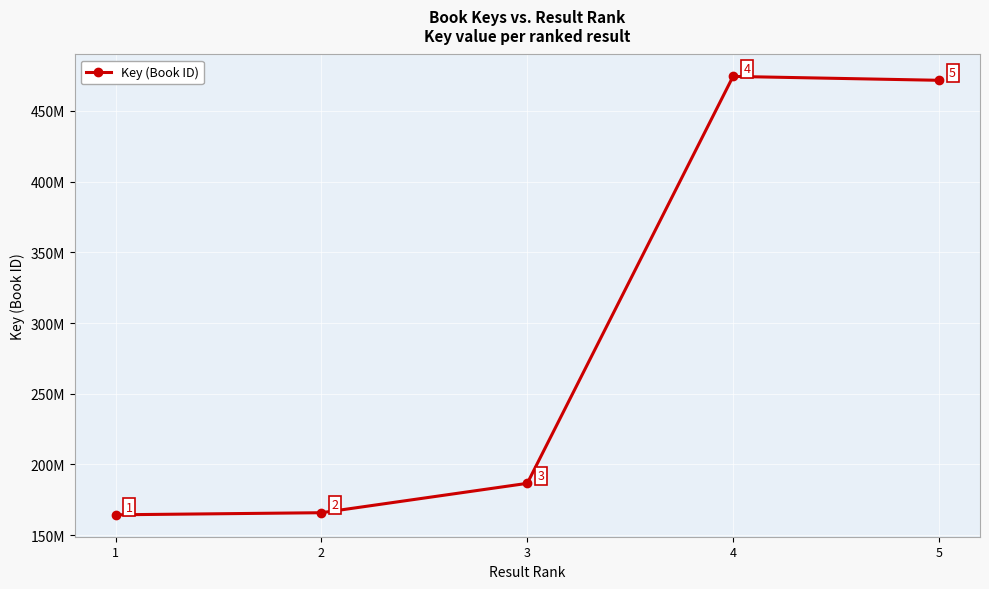

At which category does the chart reach its peak across all series?

4